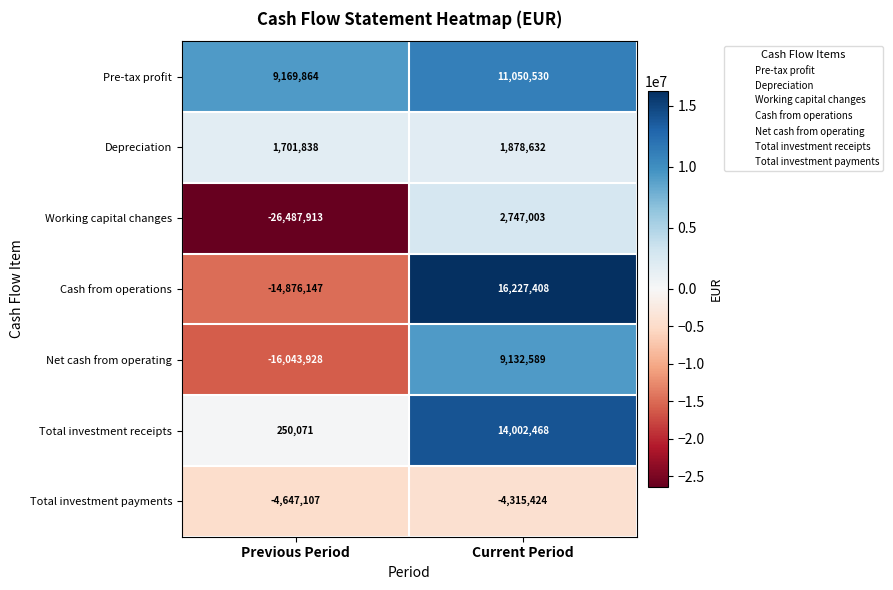

The value of Cash from operations at Current Period is 22528051. True or false?

False